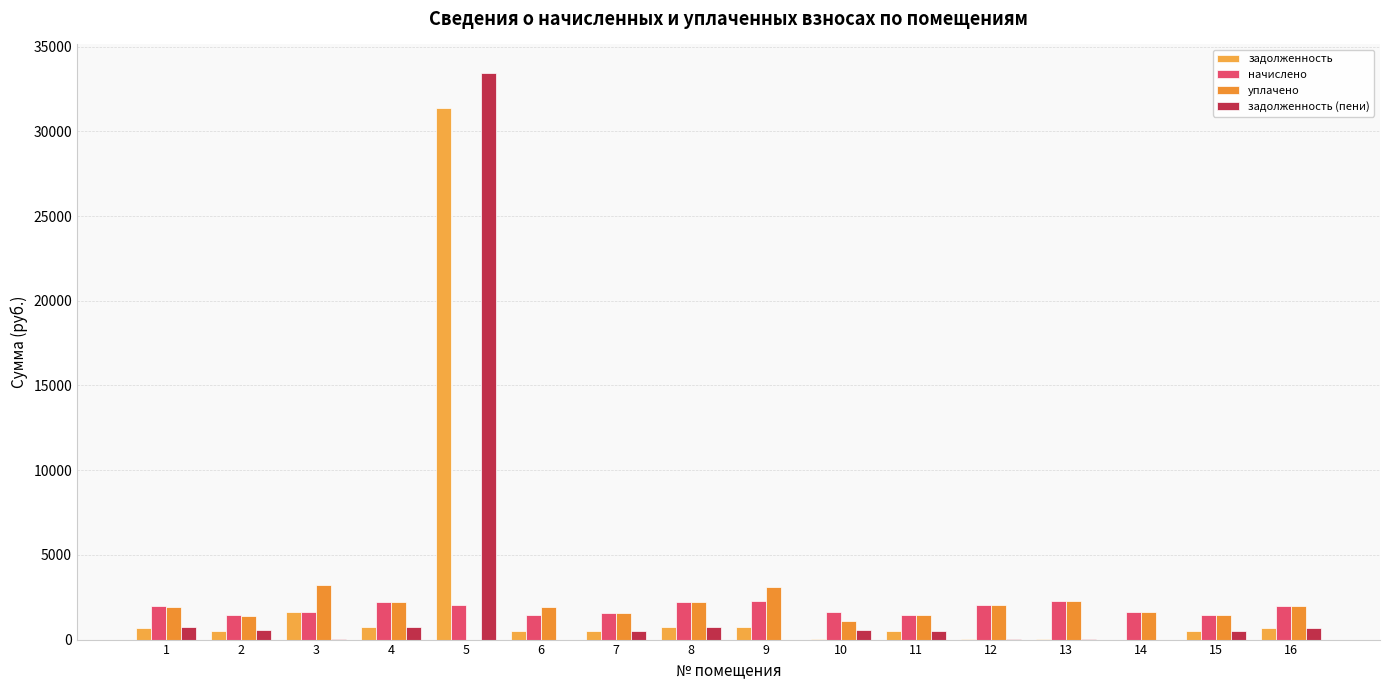

Rank the series at 12 from highest to lowest value.

начислено, уплачено, задолженность, задолженность (пени)